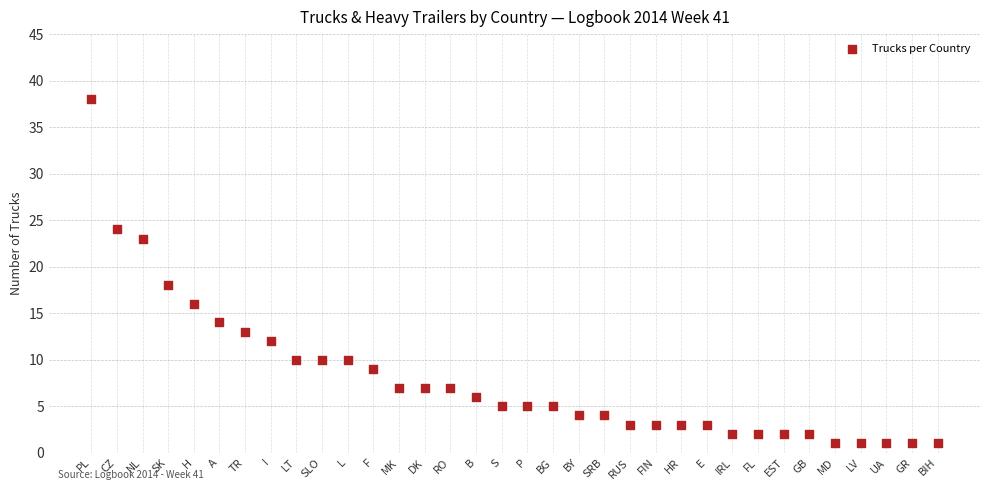

What Y value in the scatter plot is closest to 19?

18